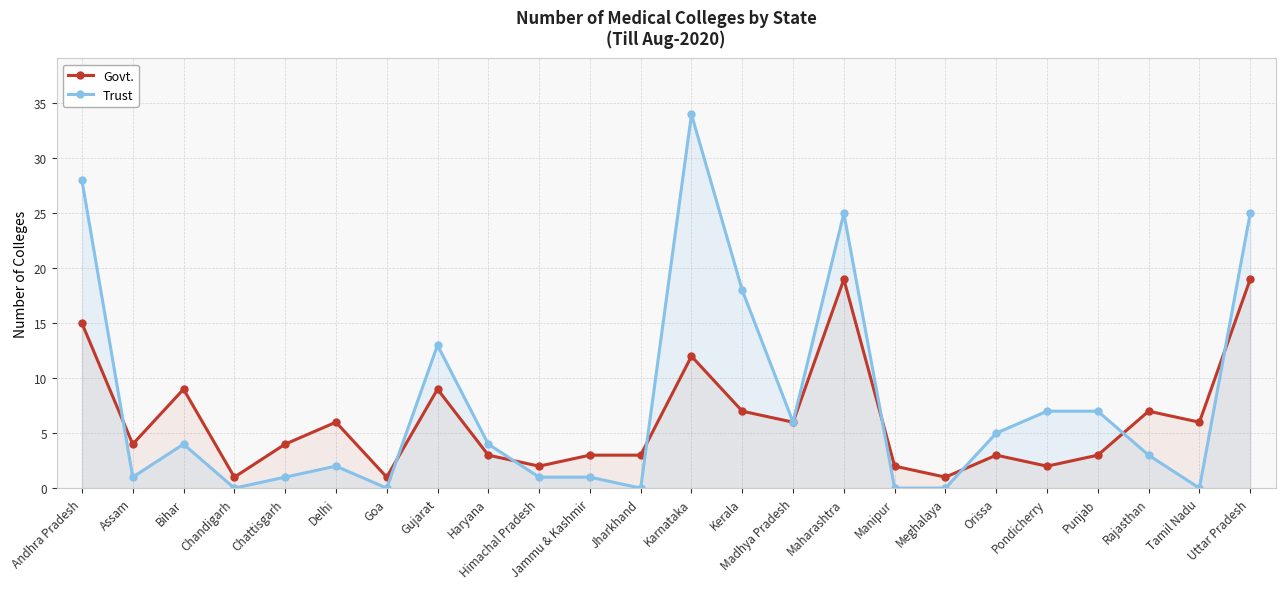

Reading left to right, extract all data points from this chart.

Govt.: 15	4	9	1	4	6	1	9	3	2	3	3	12	7	6	19	2	1	3	2	3	7	6	19
Trust: 28	1	4	0	1	2	0	13	4	1	1	0	34	18	6	25	0	0	5	7	7	3	0	25